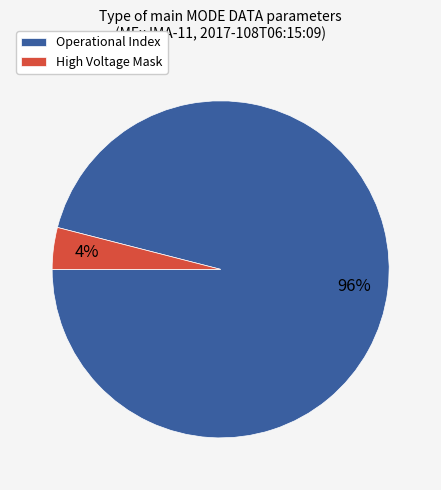

Which category has the smallest portion of the pie?

High Voltage Mask